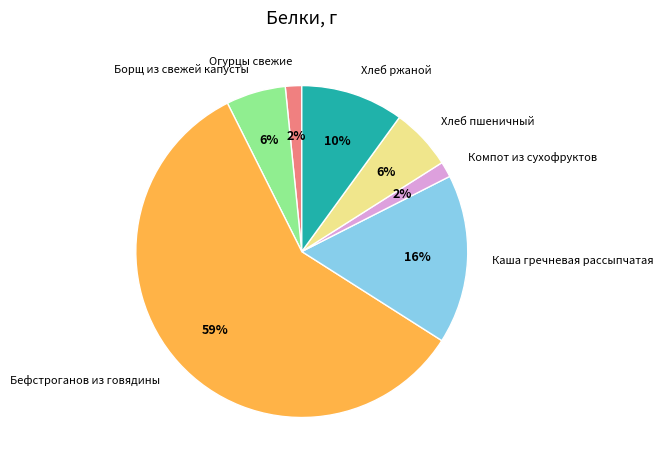

Do Хлеб ржаной and Хлеб пшеничный together represent more than half of the pie?

No